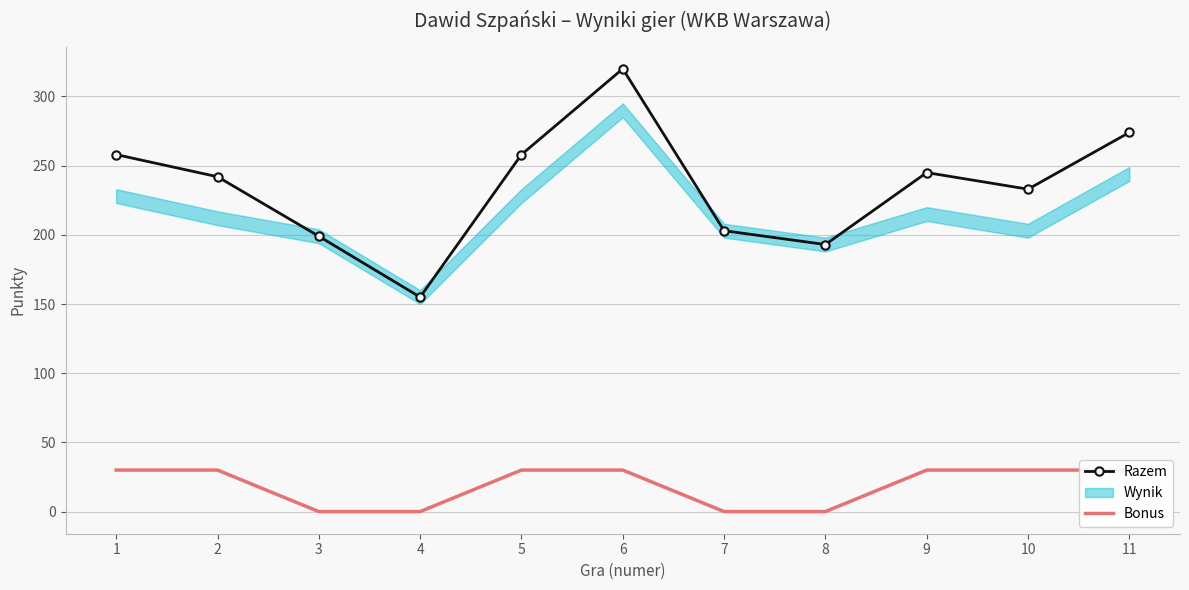

Which category has the highest value in the Bonus series?

1